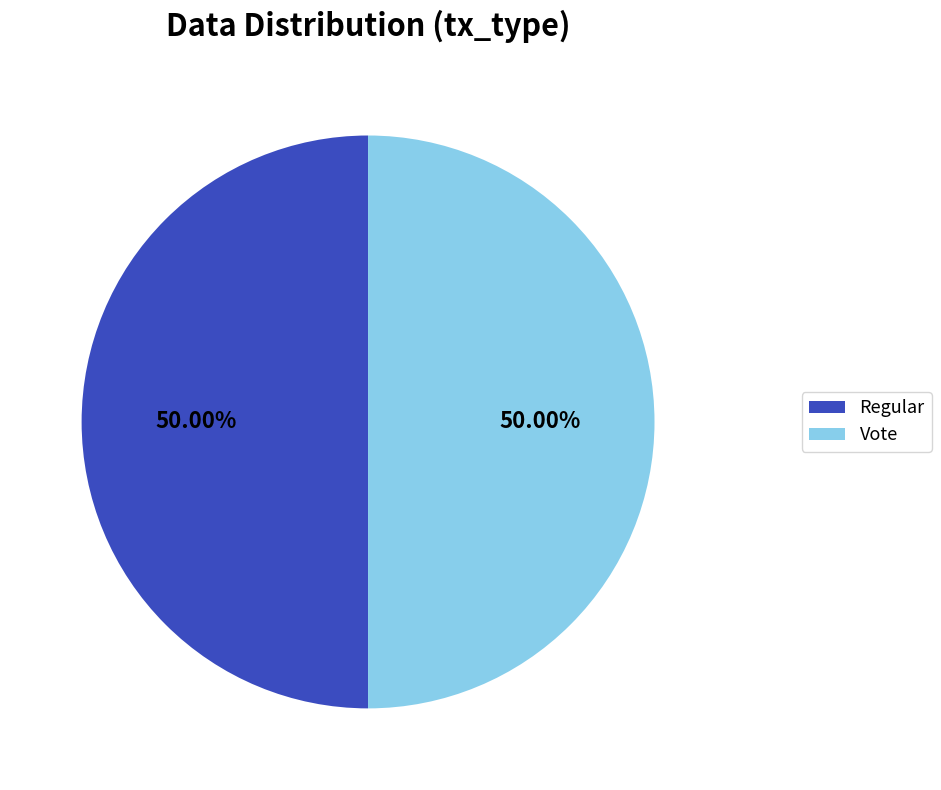

To the nearest percent, what is the difference between the Vote and Regular slice percentages?

0%